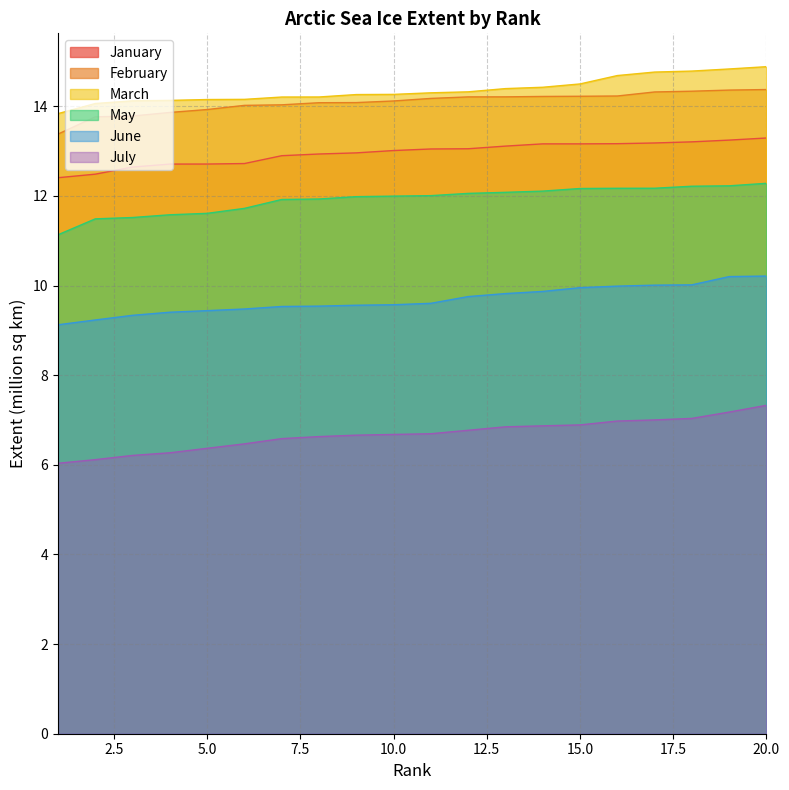

Does the chart have visible grid lines?

Yes